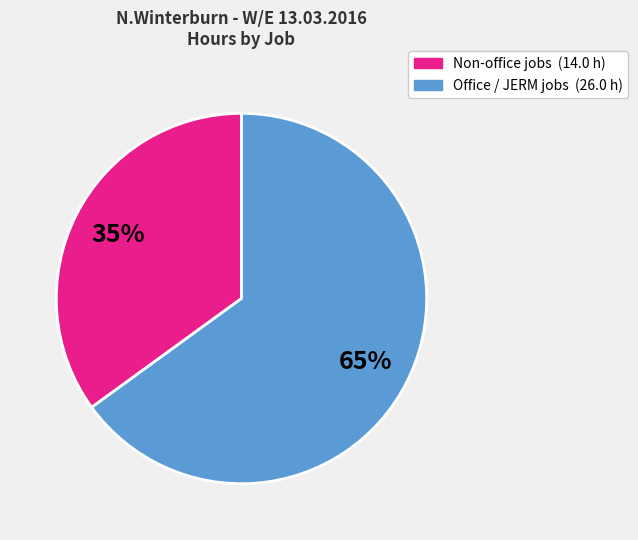

To the nearest percent, what is the average slice percentage?

50%